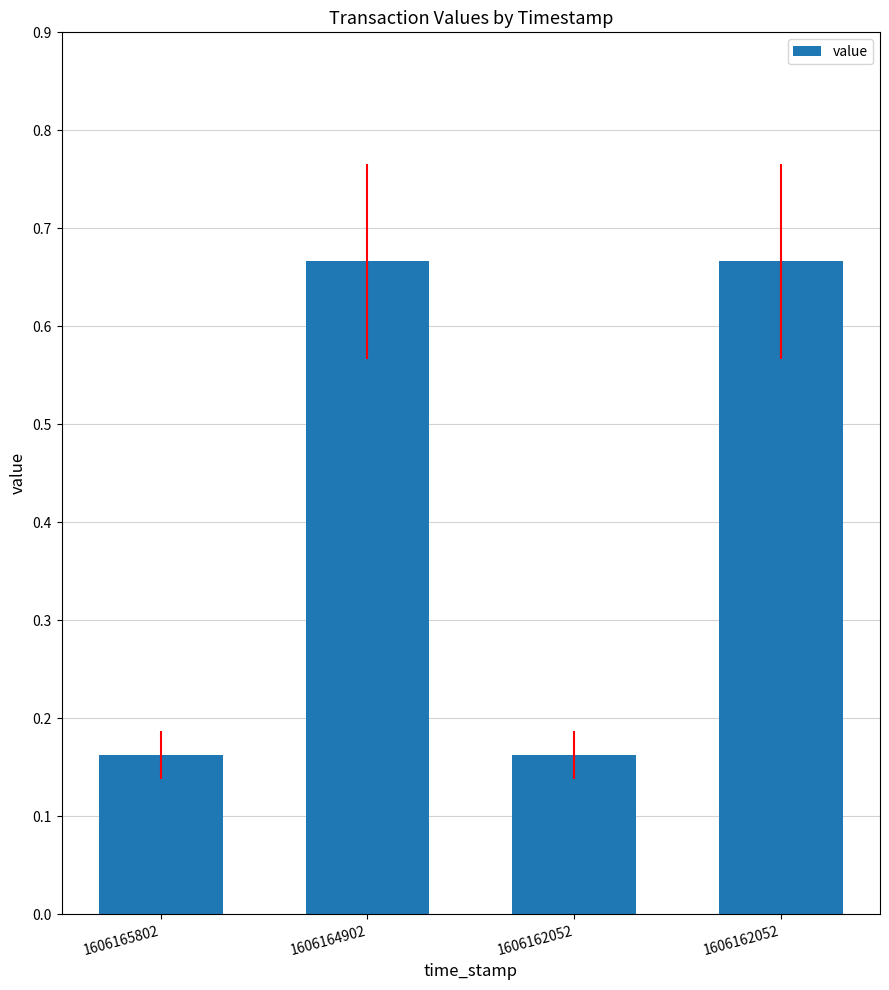

Does the chart contain any negative values?

No